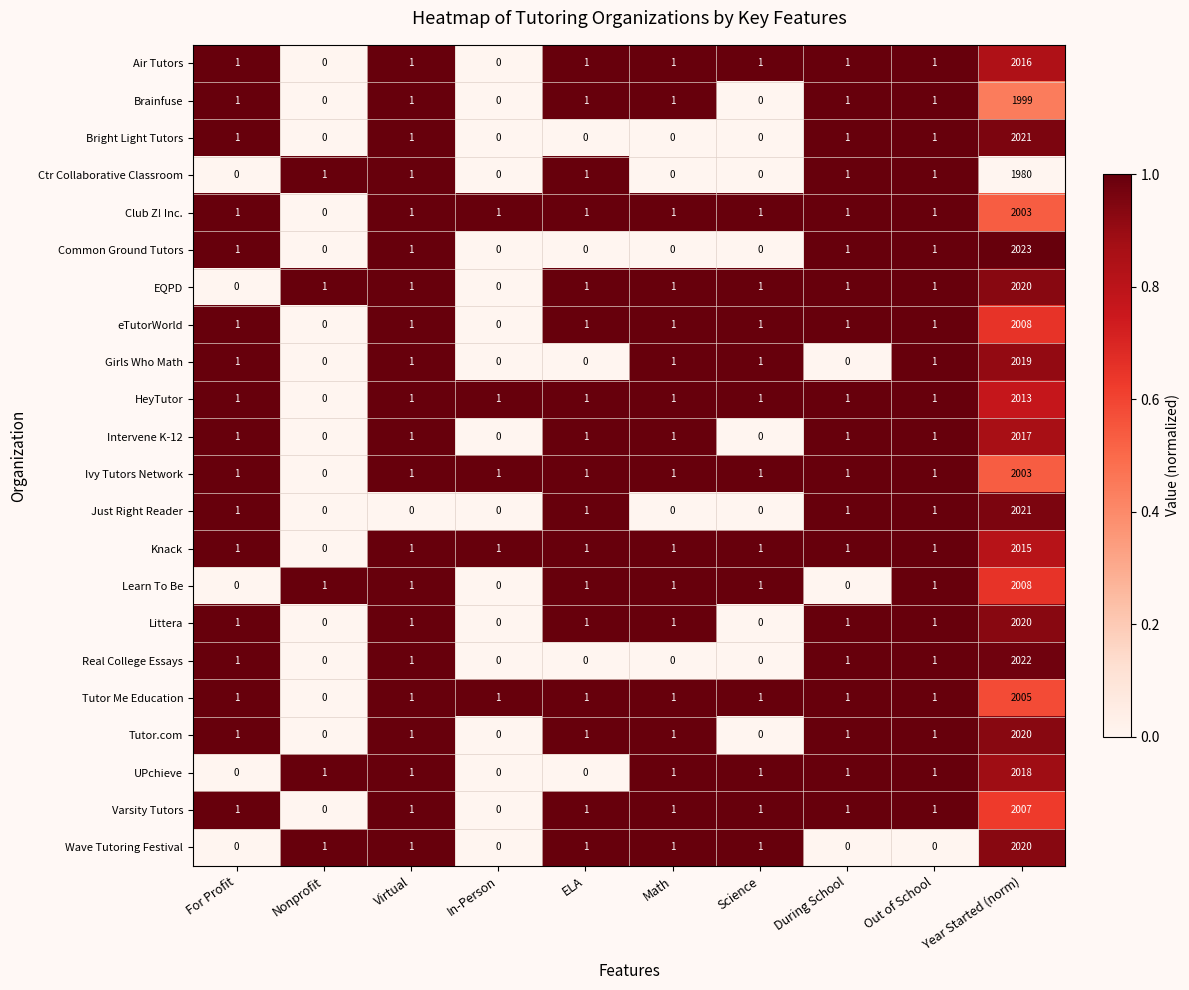

What is the total value across all series at For Profit?

17